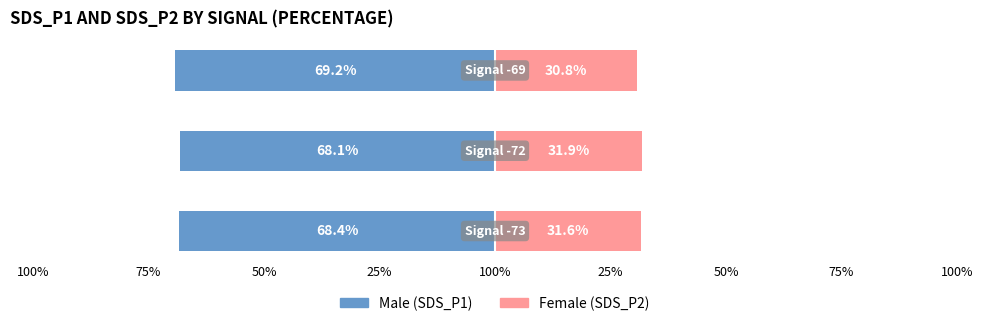

What are all the series names shown in the legend?

Male, Female